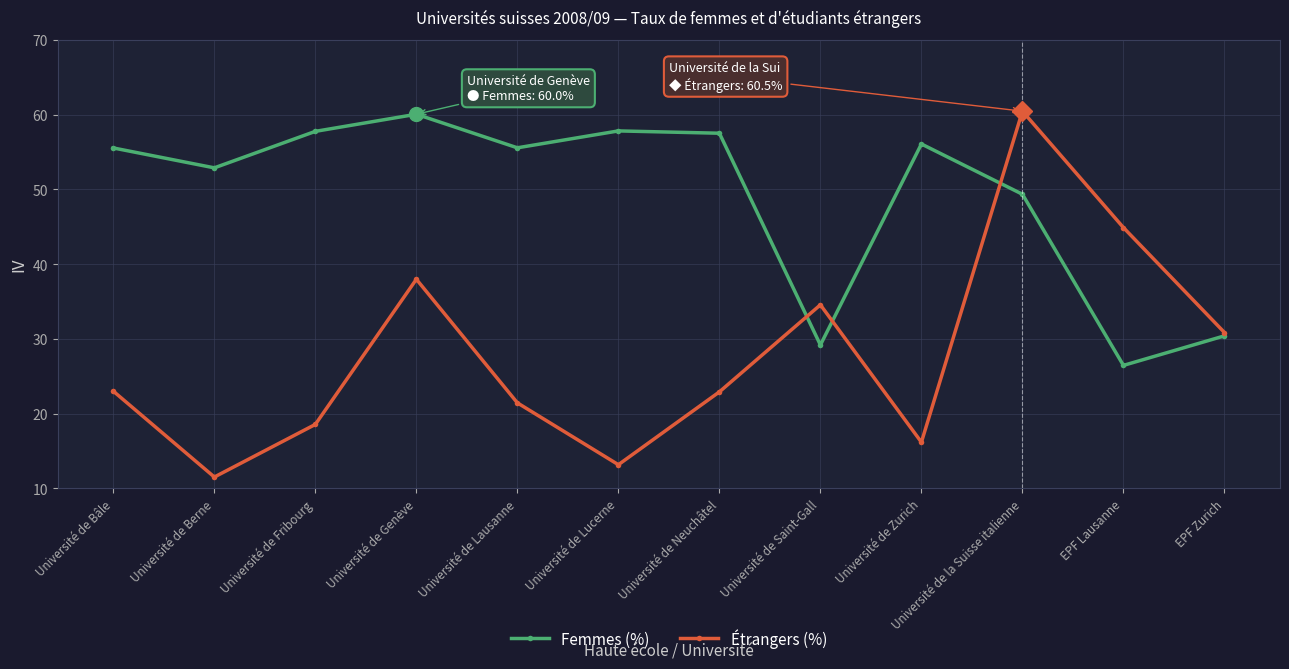

Is the value of Femmes (%) at Université de Lausanne greater than the value of Étrangers (%) at Université de Lucerne?

Yes